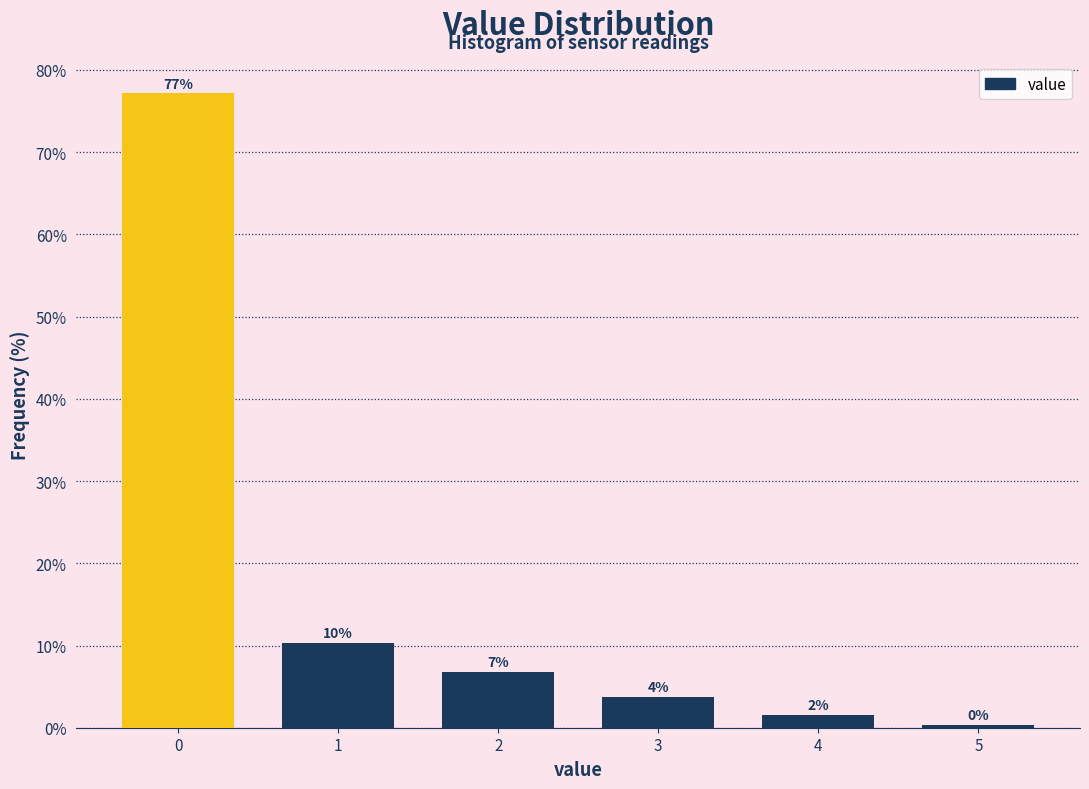

How many bars are there in total?

6